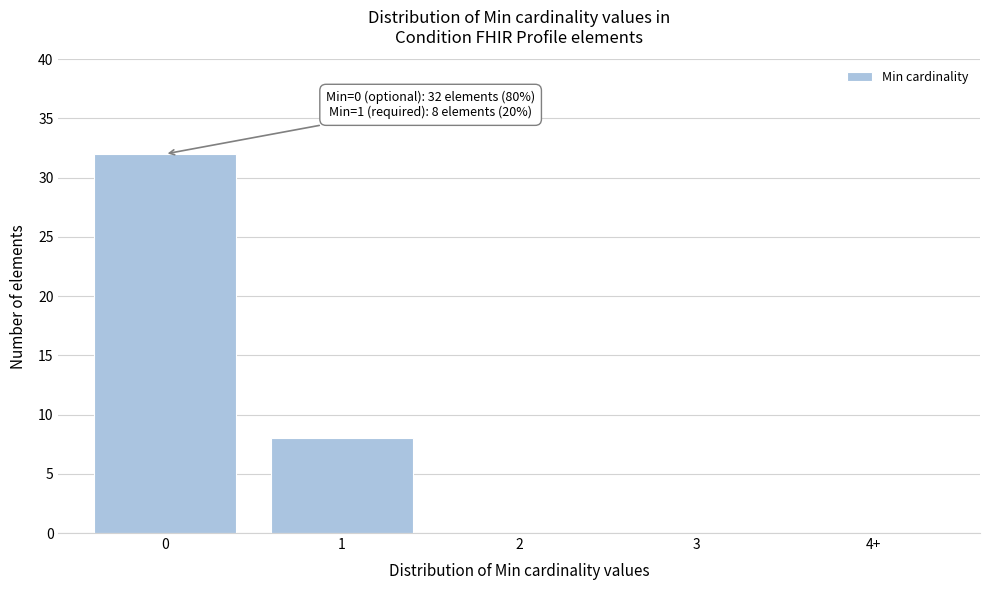

Reading left to right, list all the values displayed in this chart.

0=32	1=8	2=0	3=0	4+=0